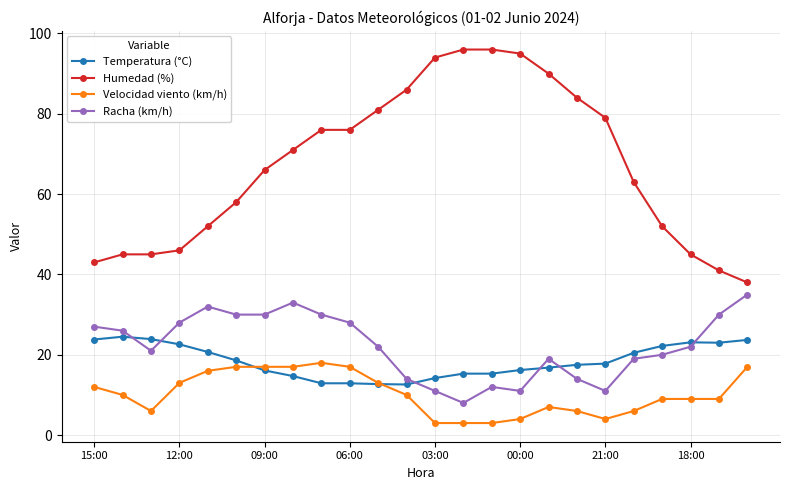

True or false: Humedad (%) and Velocidad viento (km/h) cross at least once.

False